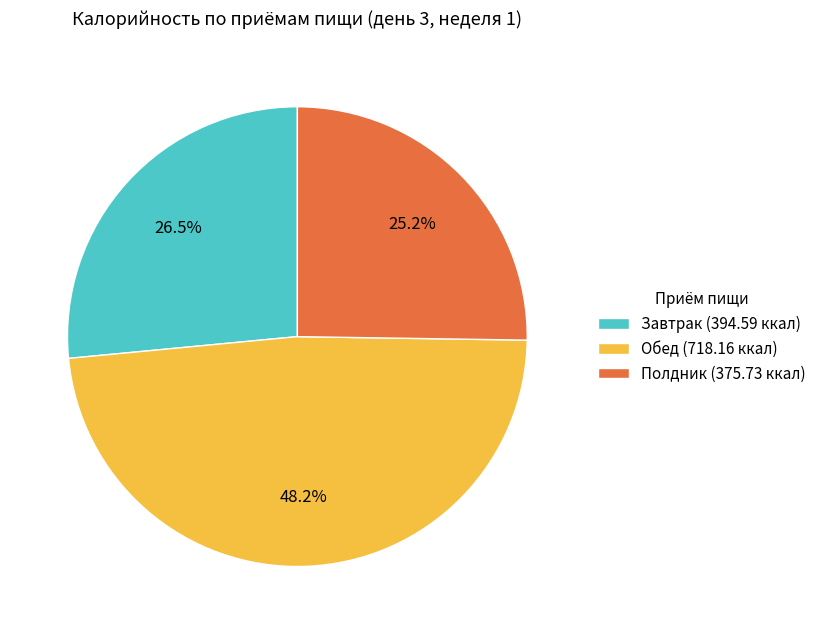

Approximately how many times larger is the value at Полдник compared to Завтрак?

1.0